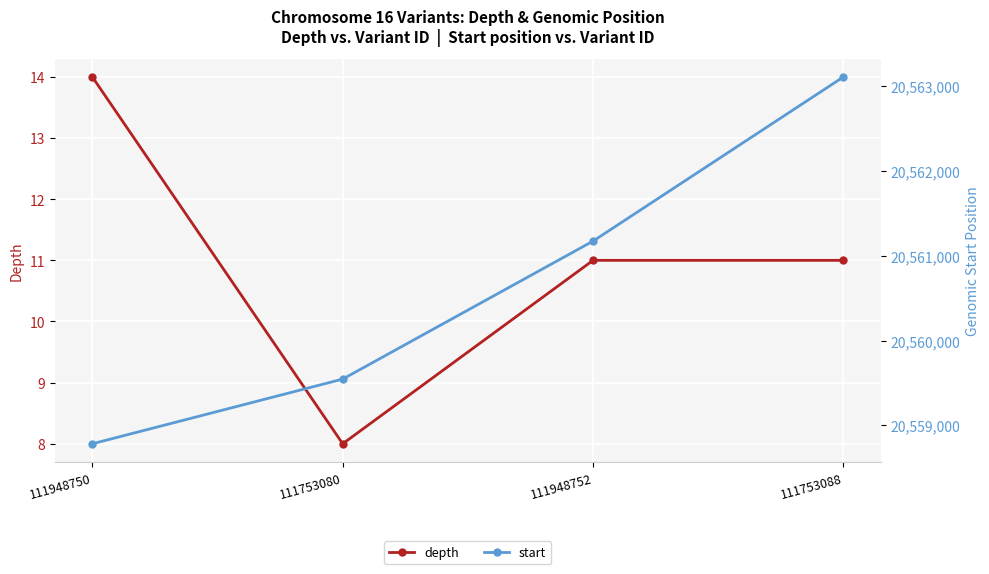

True or false: start and depth cross at least once.

False